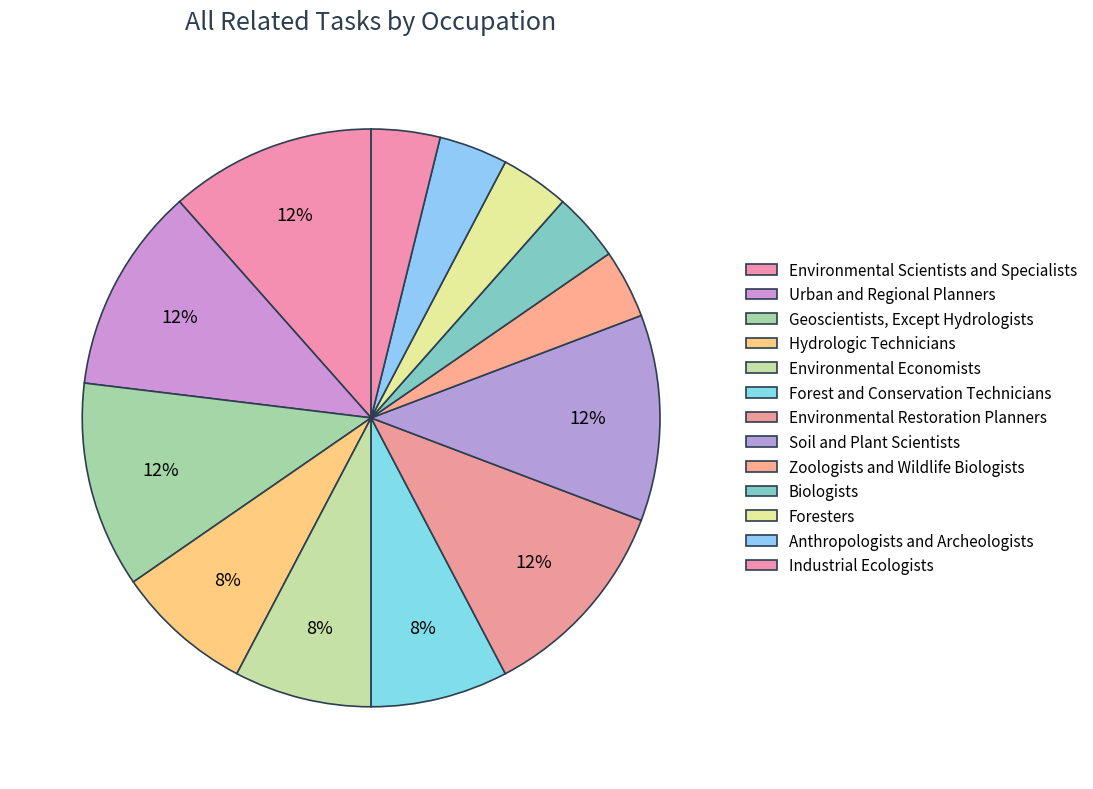

Between Environmental Restoration Planners and Industrial Ecologists, which is larger?

Environmental Restoration Planners